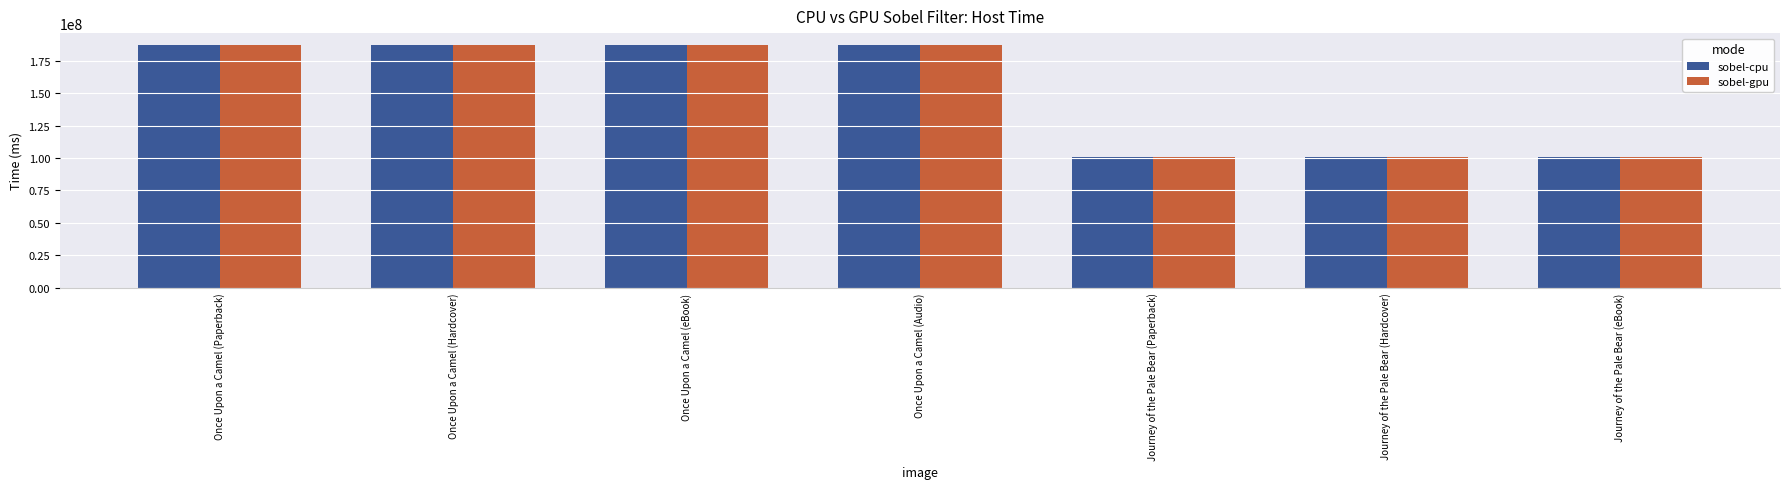

The value of sobel-gpu at Journey of the Pale Bear (eBook) is 100663226. True or false?

True